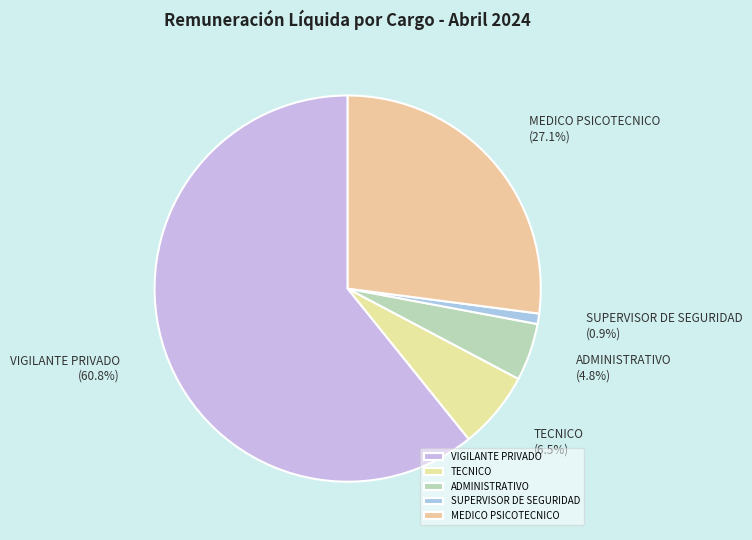

Between TECNICO and ADMINISTRATIVO, which is larger?

TECNICO